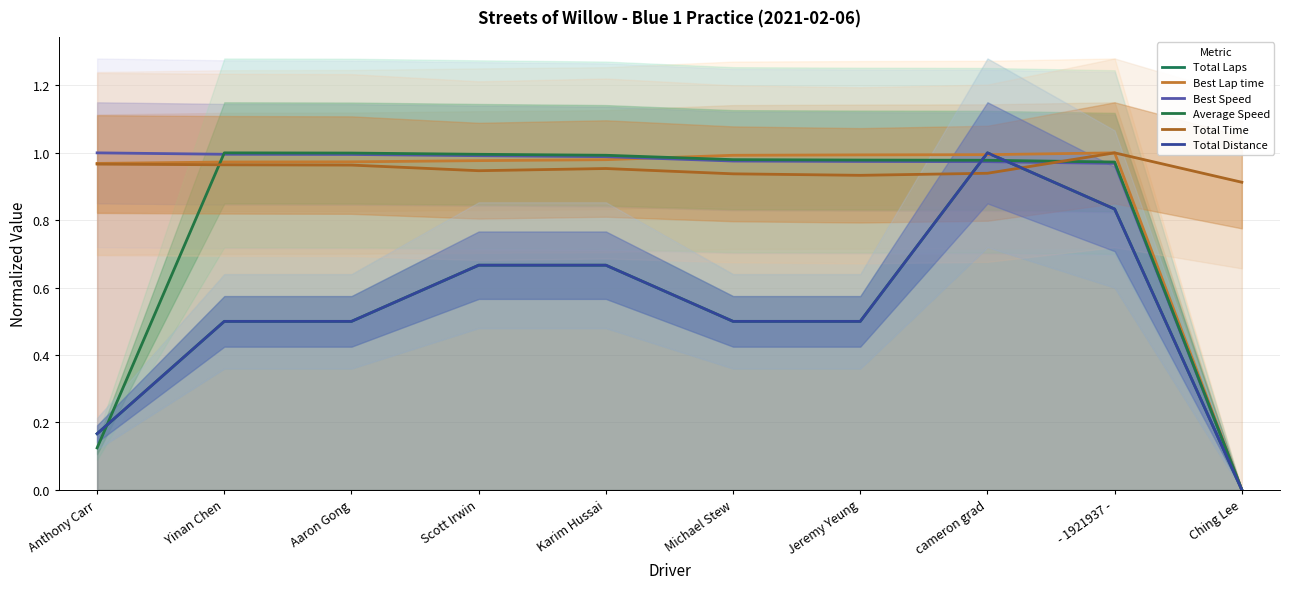

How many distinct data groups are displayed?

6